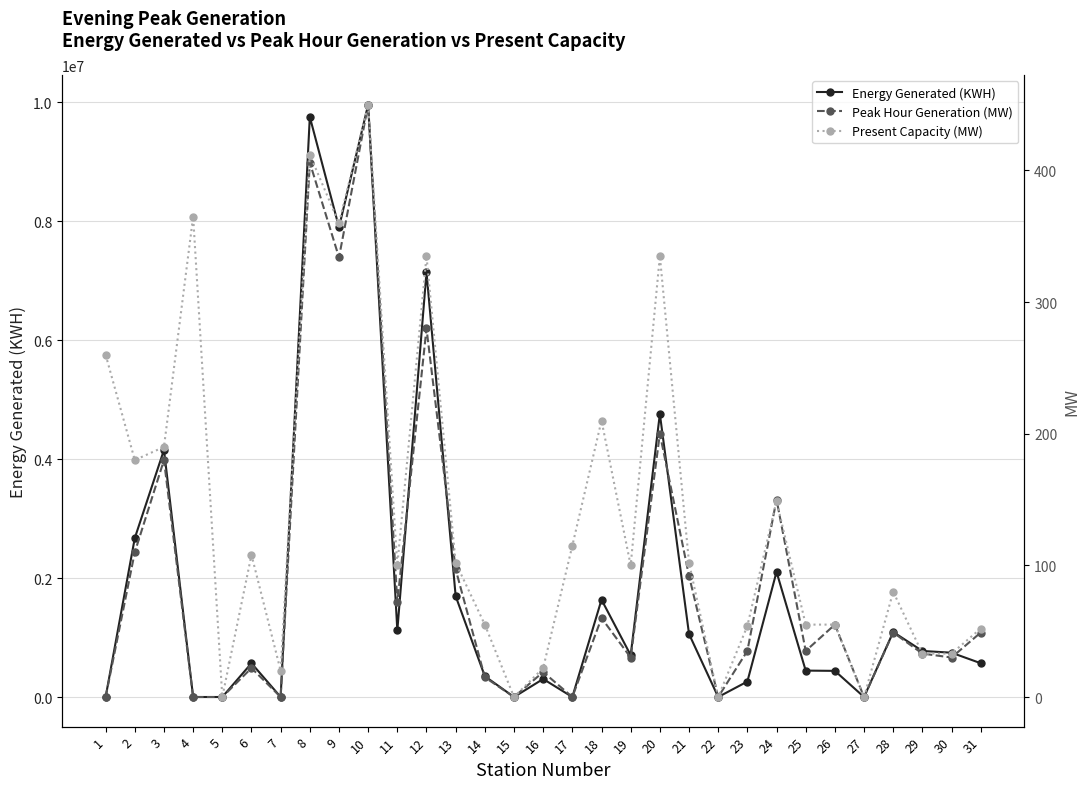

List the series in order of their peak value, highest first.

Energy Generated (KWH), Peak Hour Generation (MW), Present Capacity (MW)